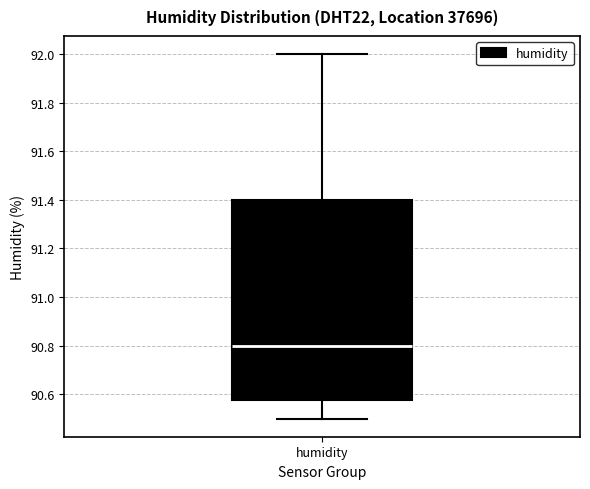

Where is the lower edge of the box for humidity on the y-axis? The values are not printed on the chart, so give them approximately, as read against the axis.

90.58